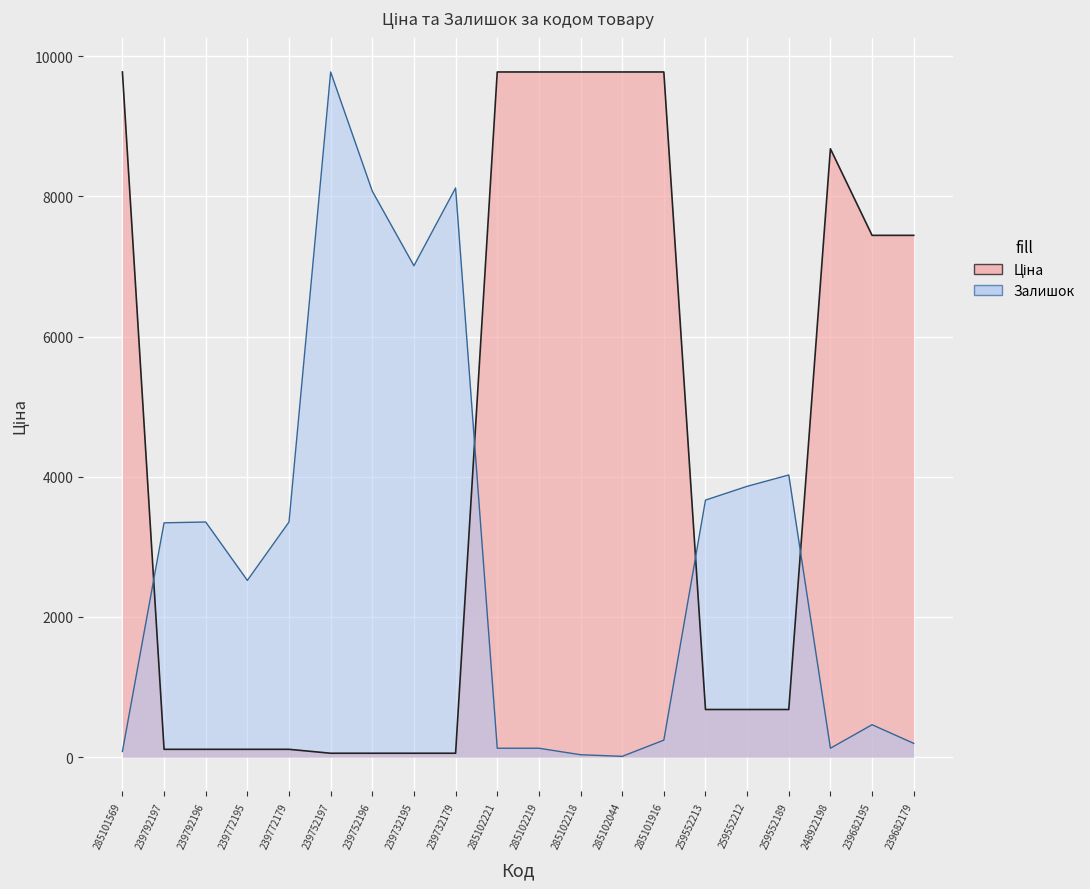

What is the highest value of the Залишок series?

9775.5